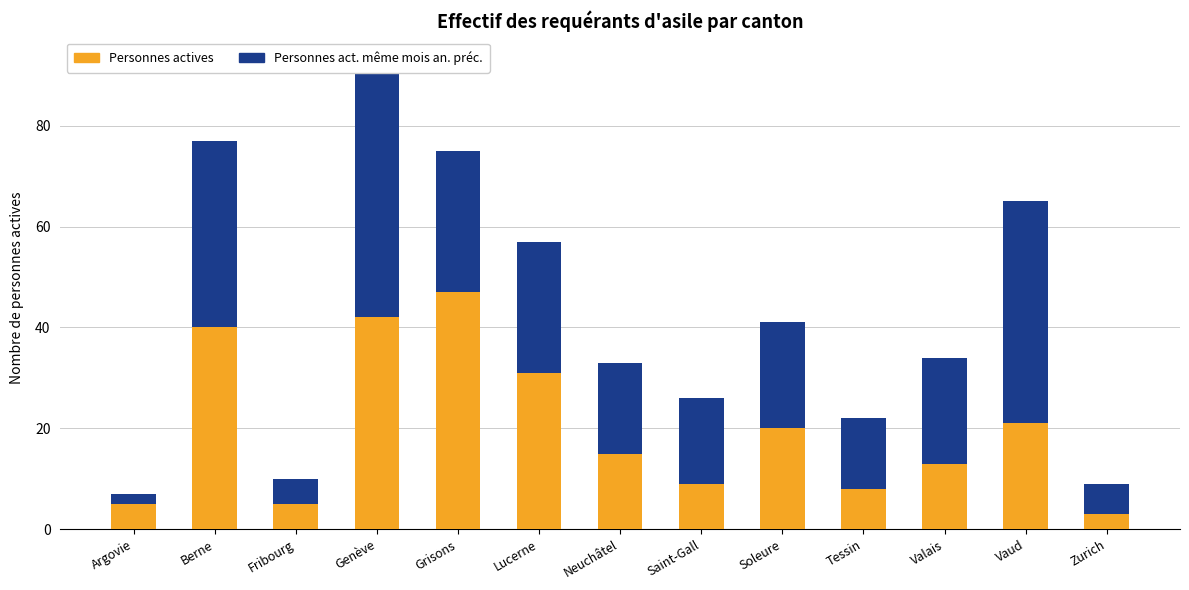

What position from the left is Fribourg?

3